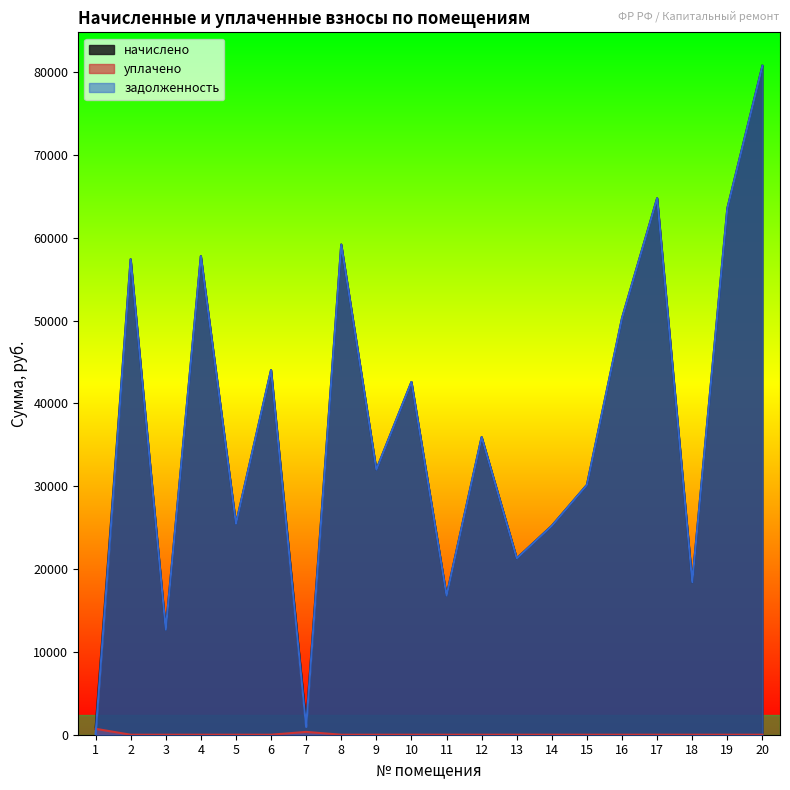

Rank the series by their maximum value, from highest to lowest.

начислено, задолженность, уплачено